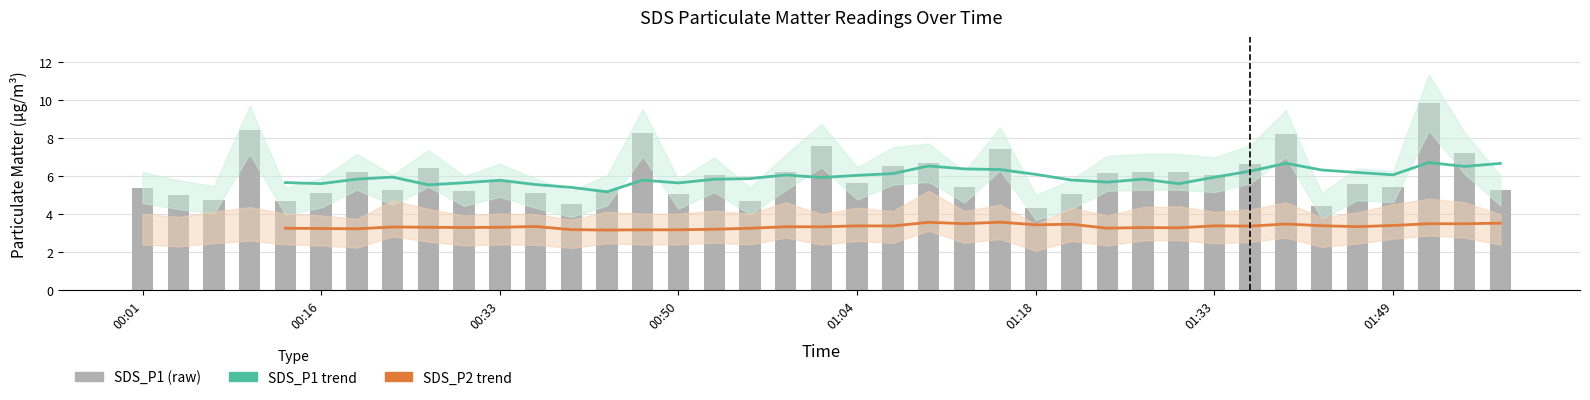

Which series has the largest range (max minus min)?

SDS_P1 (raw)